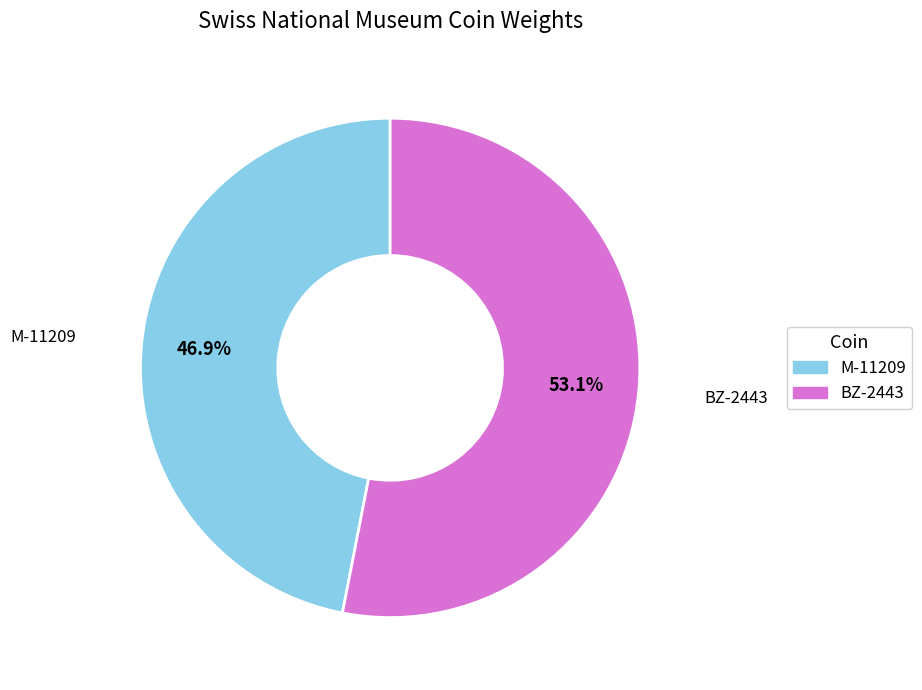

Is it true that BZ-2443 is 65% of the pie?

False